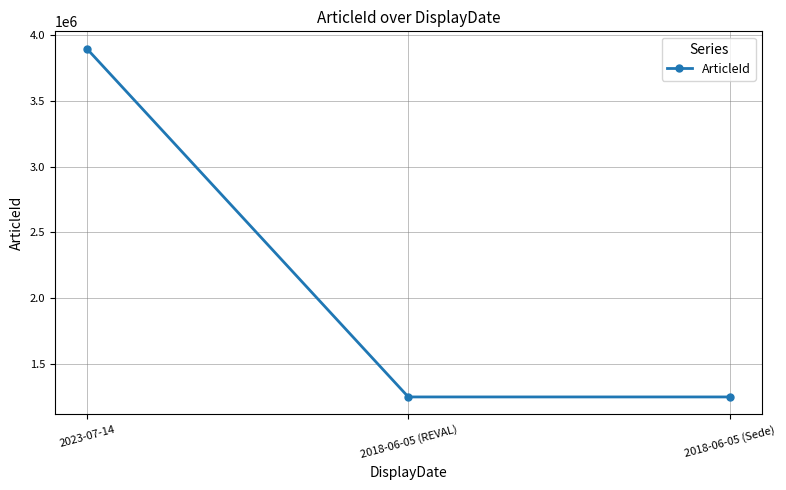

True or false: the data shows 1438524 at 2023-07-14.

False